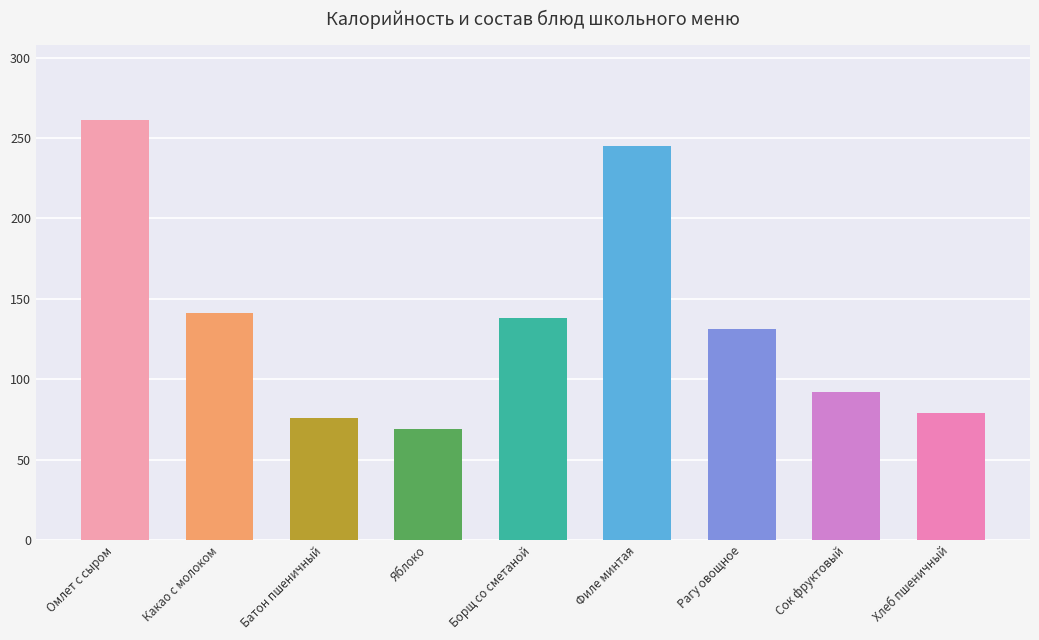

What is the value of the 1st bar from the left?

261